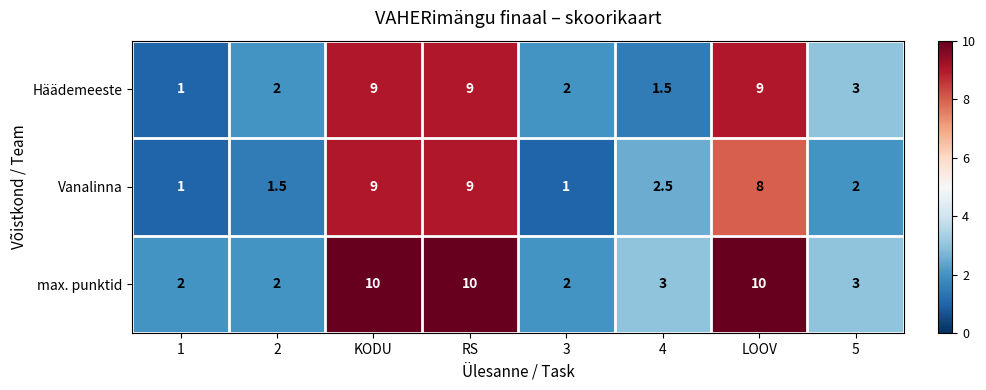

What is the smallest value displayed?

1.0